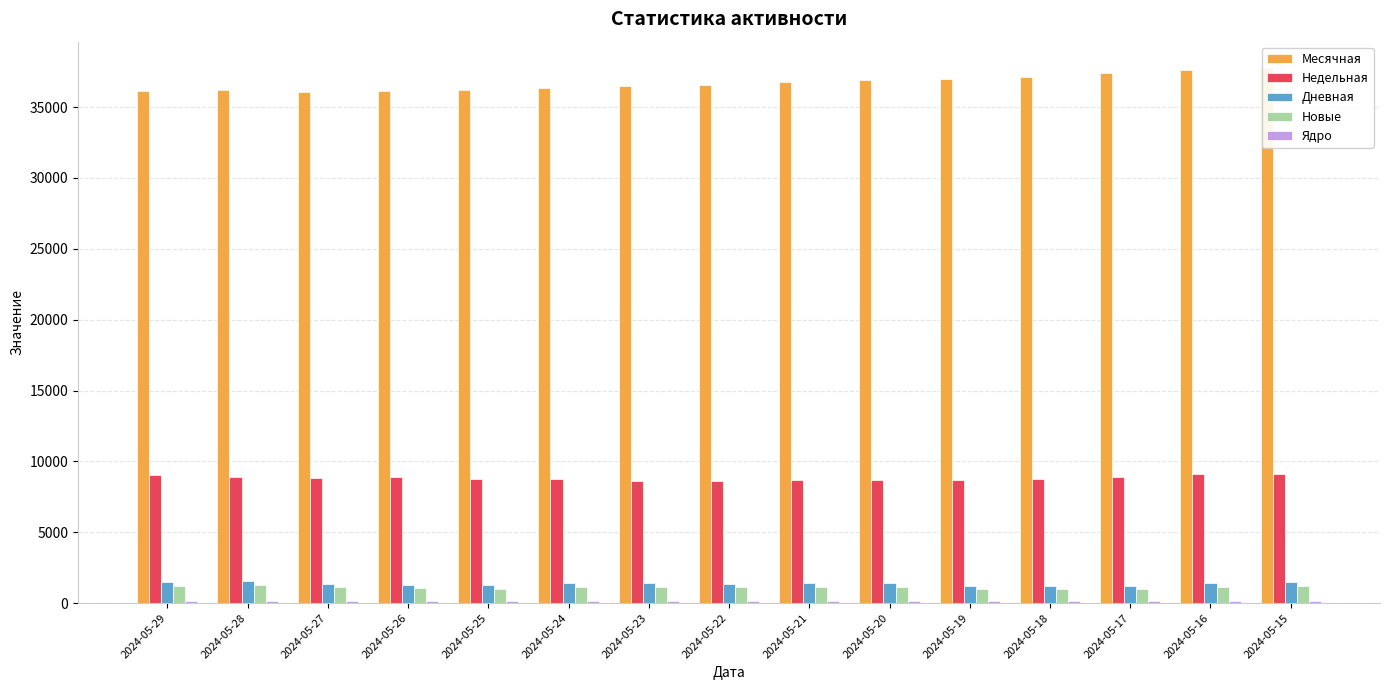

What is the sum of all Новые values?

16608